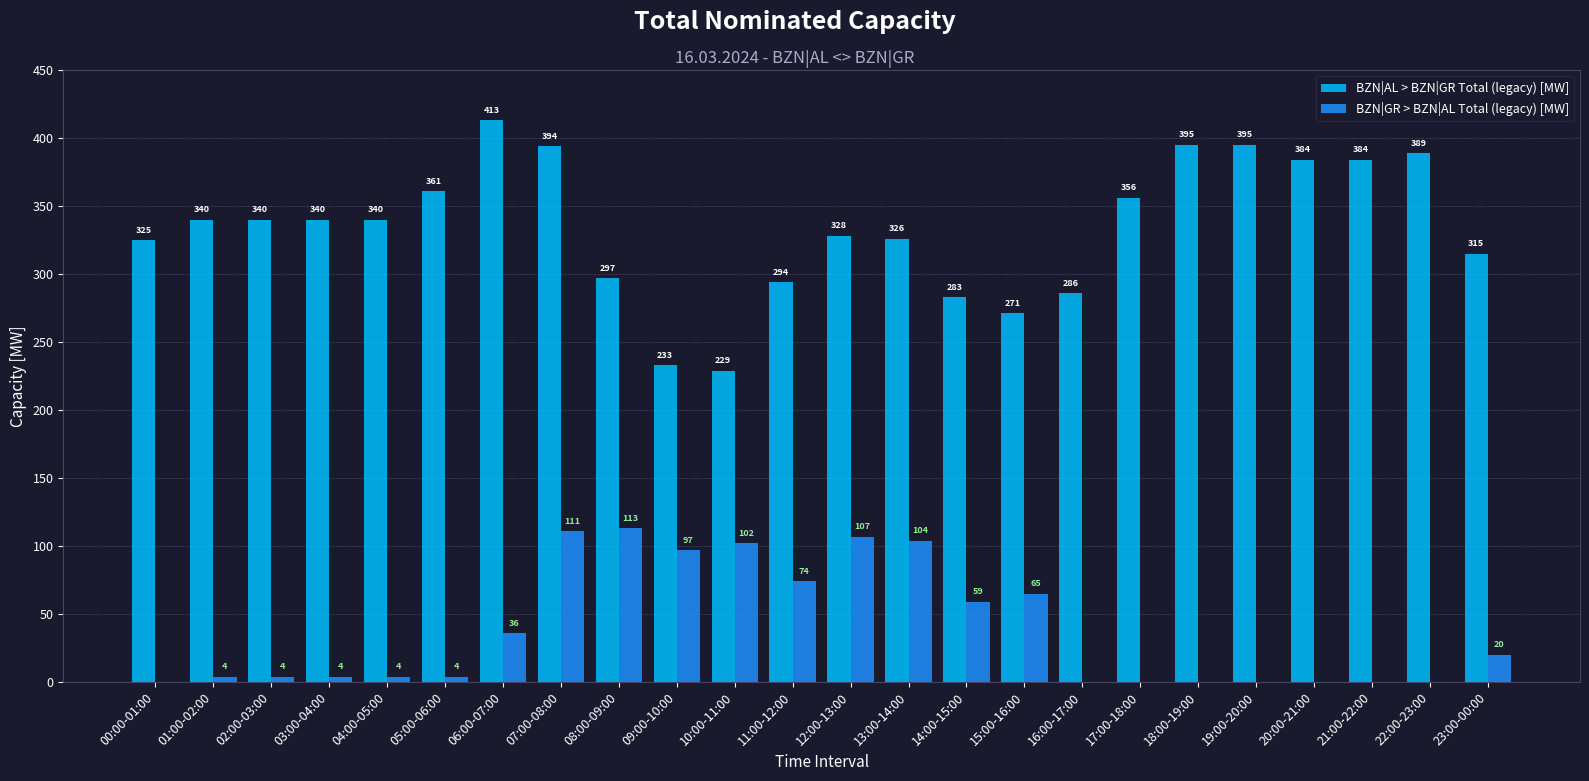

What is the spread (max minus min) of values at 17:00-18:00?

356